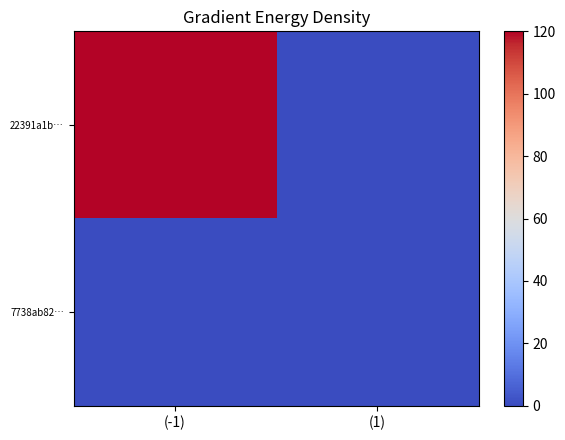

Reading left to right, transcribe all the data shown in this chart.

22391a1b…: (-1)=120	(1)=0
7738ab82…: (-1)=0	(1)=0